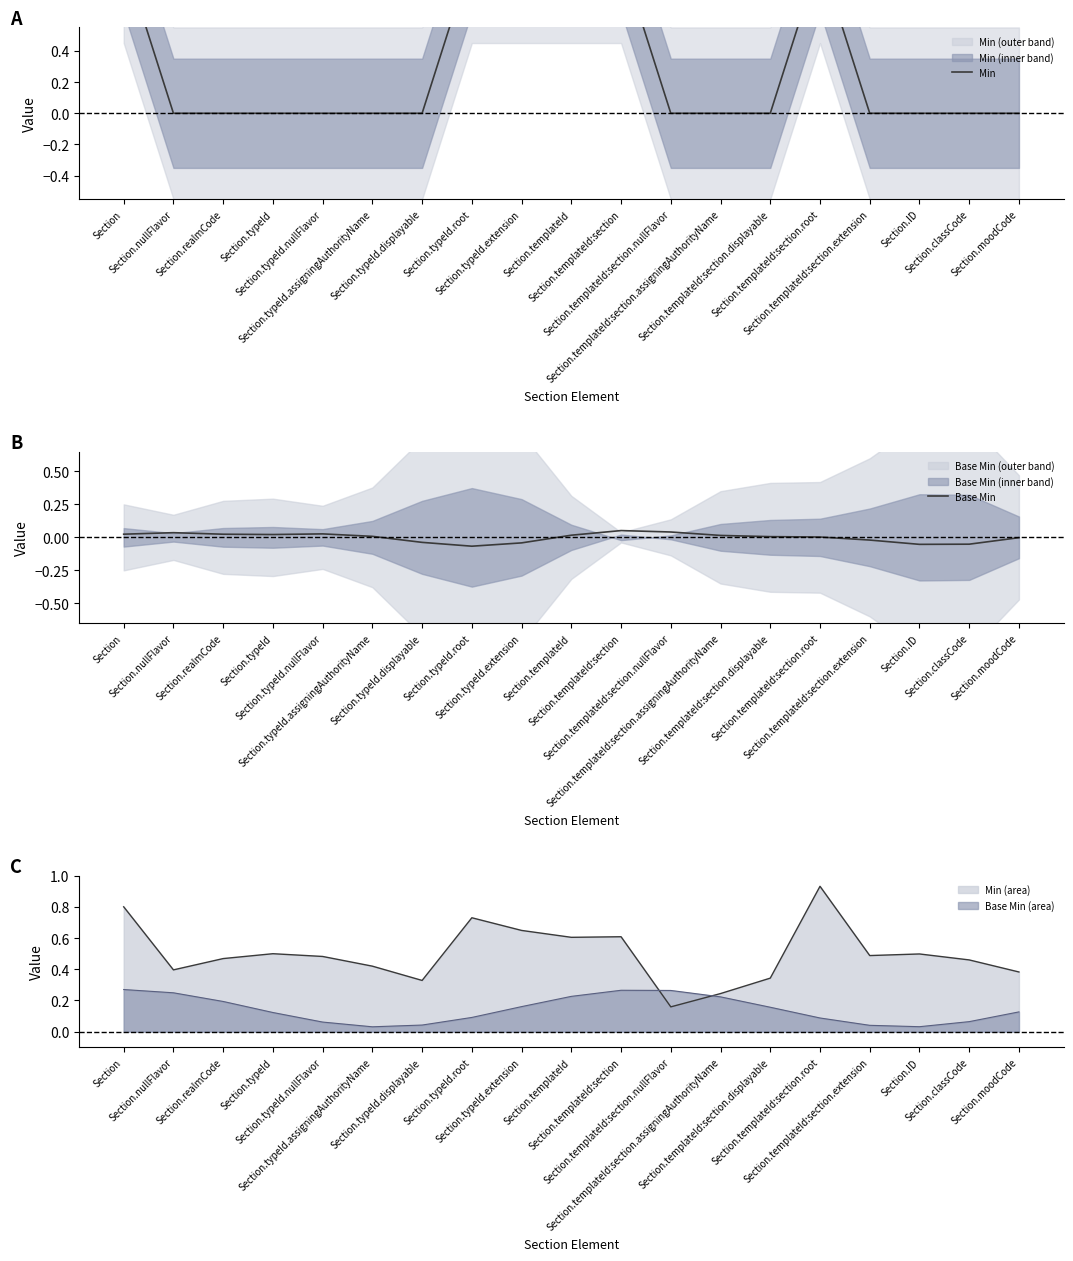

Rank the series at Section.classCode from lowest to highest value.

Base Min, Min